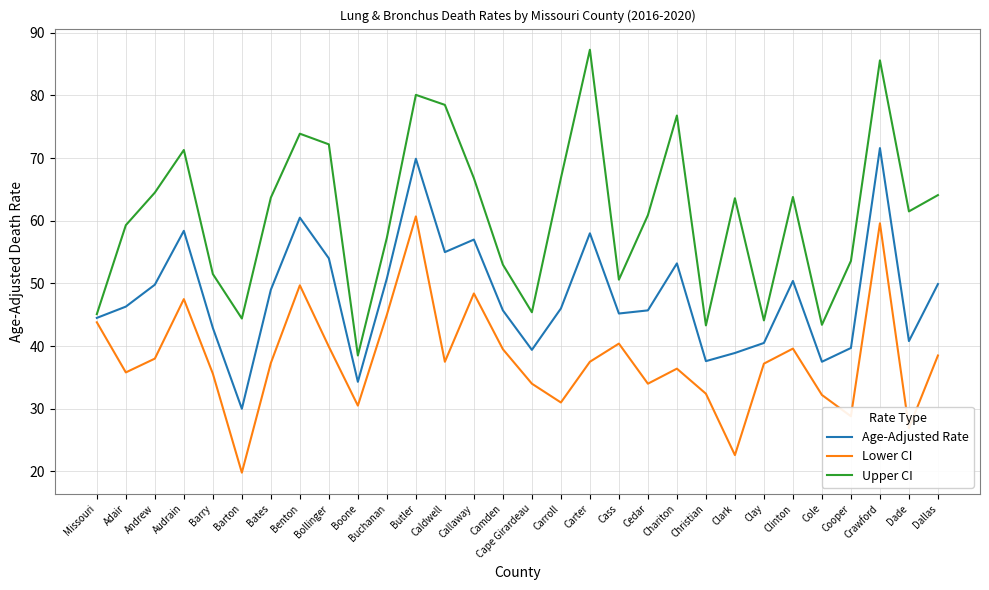

What is the total value across all series at Buchanan?

153.1